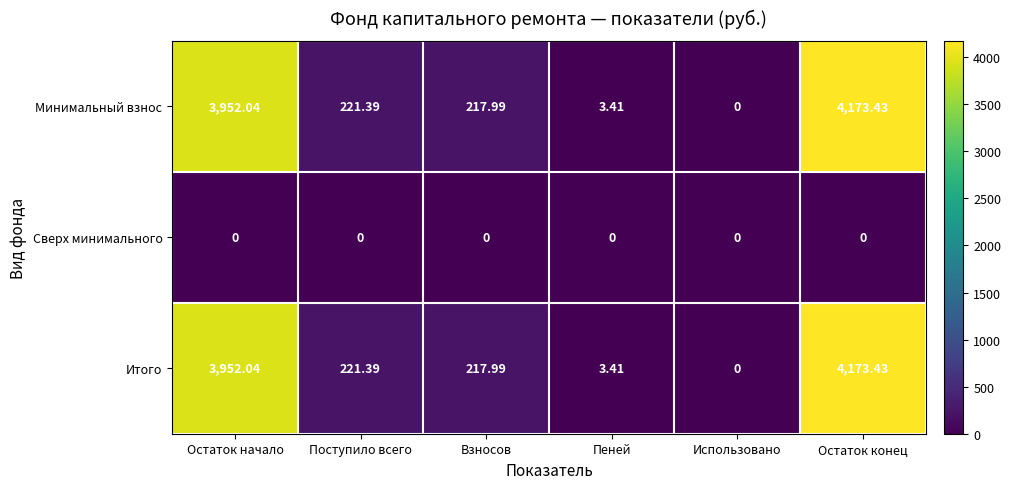

Which category has the highest value in the Минимальный взнос series?

Остаток конец